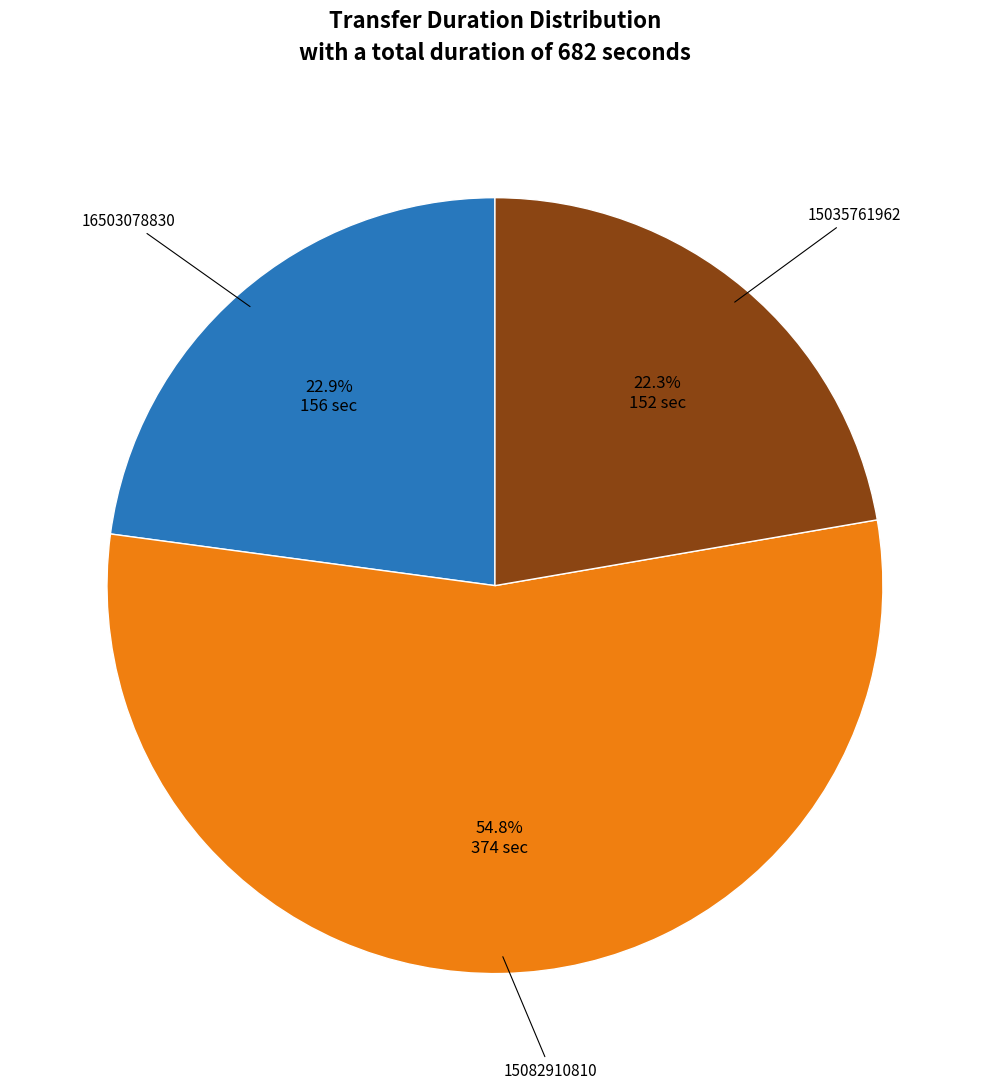

How many segments does this pie chart have?

3